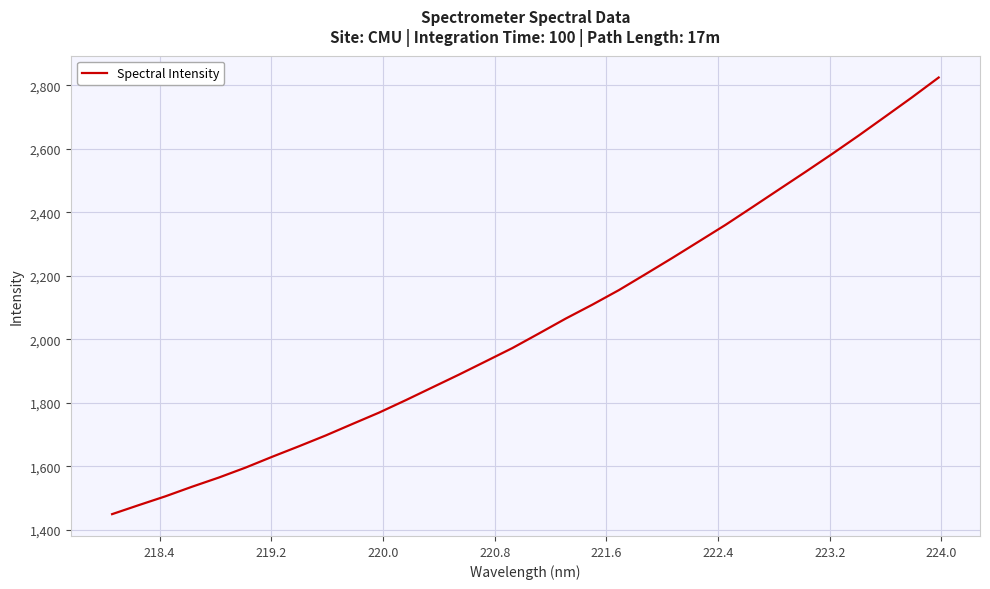

What is the minimum value shown in the chart?

1449.5